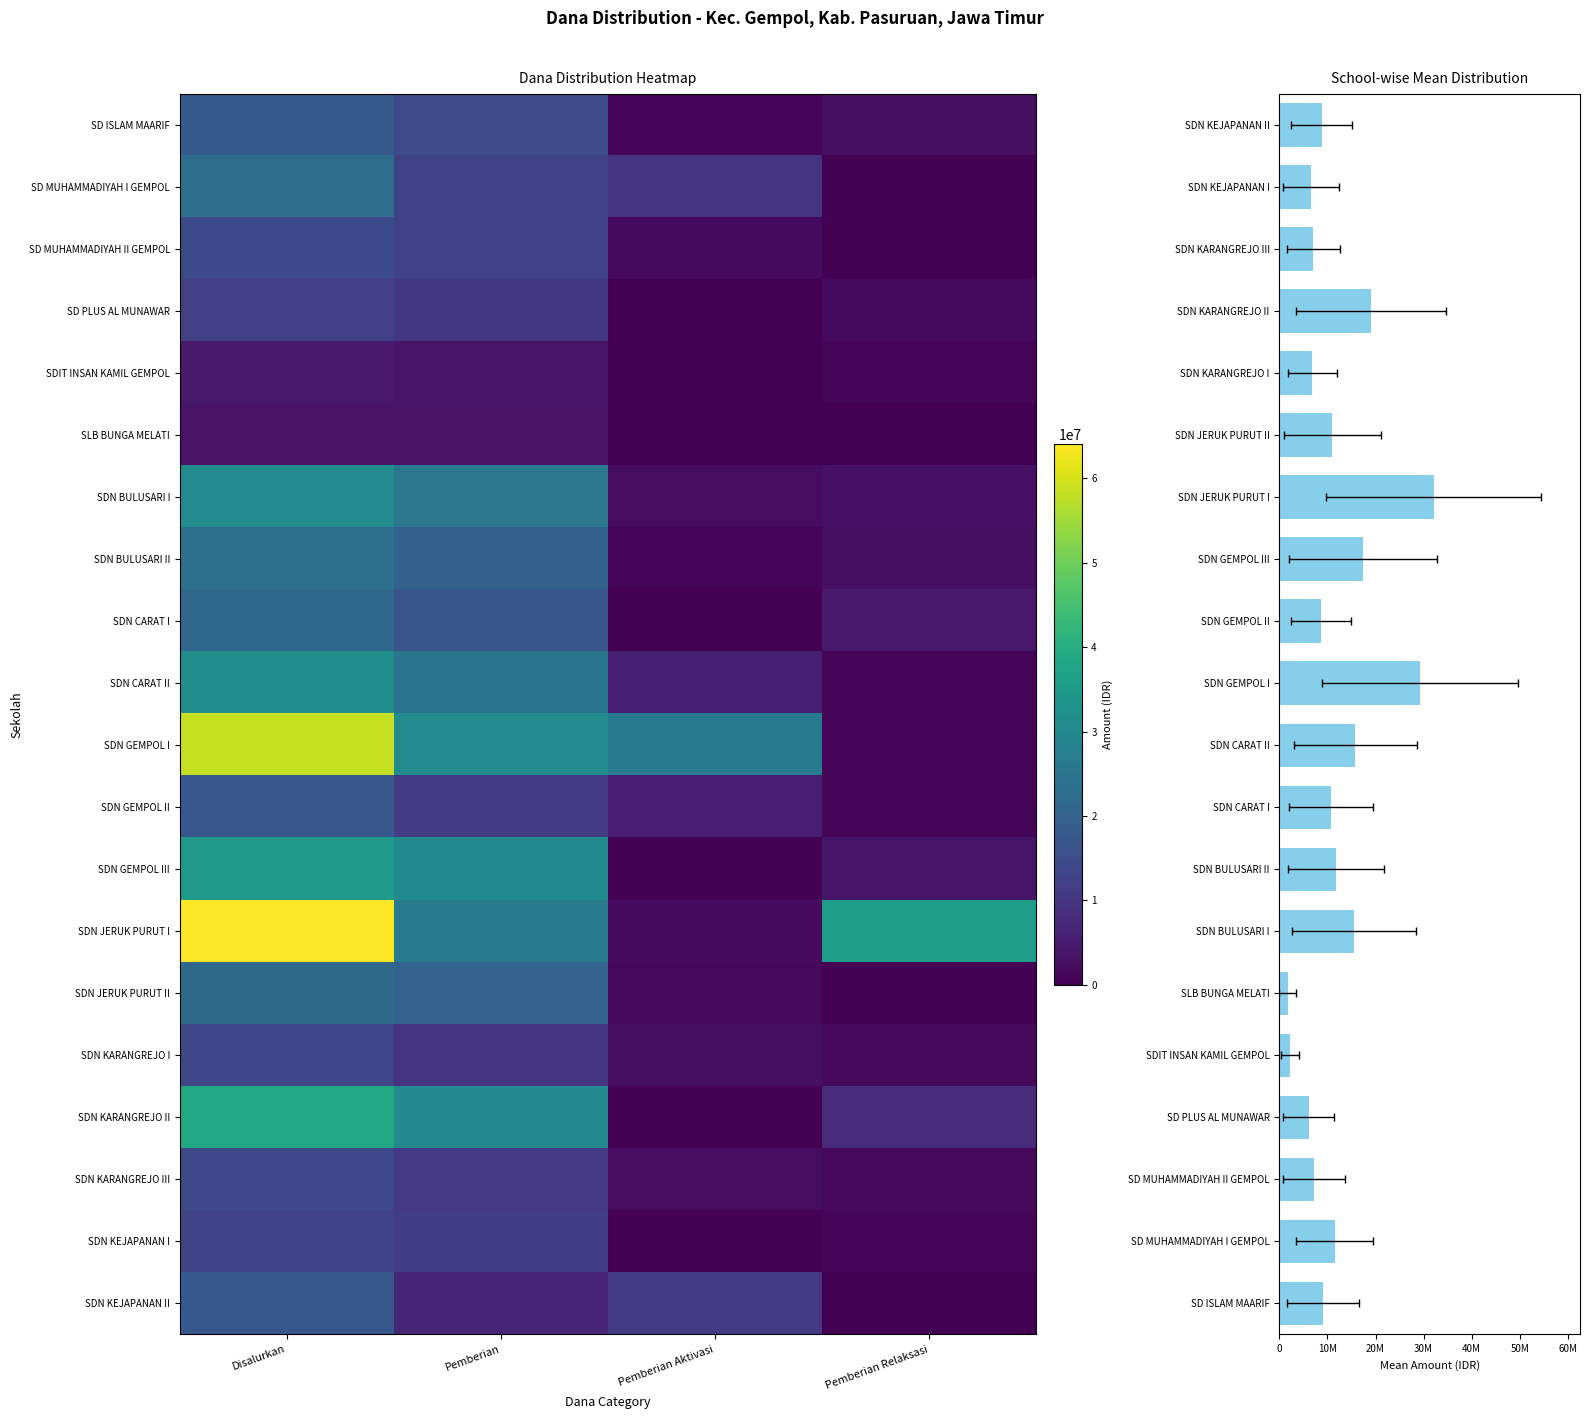

What is the difference between the maximum and second lowest values in the SDIT INSAN KAMIL GEMPOL series?

3600000